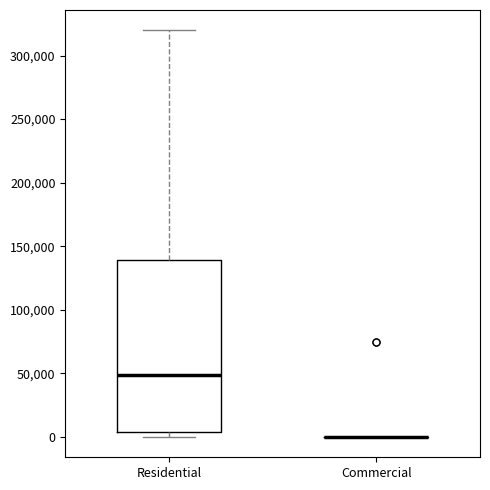

Reading left to right, transcribe this box plot: for each box, give where its median line is, the range the box spans, and where its two whiskers end, as read against the y-axis. The values are not printed on the chart, so give them approximately, as read against the axis.

Residential: median 50000, box 5000 to 140000, whiskers 0 to 320000
Commercial: box collapsed to a line at 0, whiskers 0 to 0